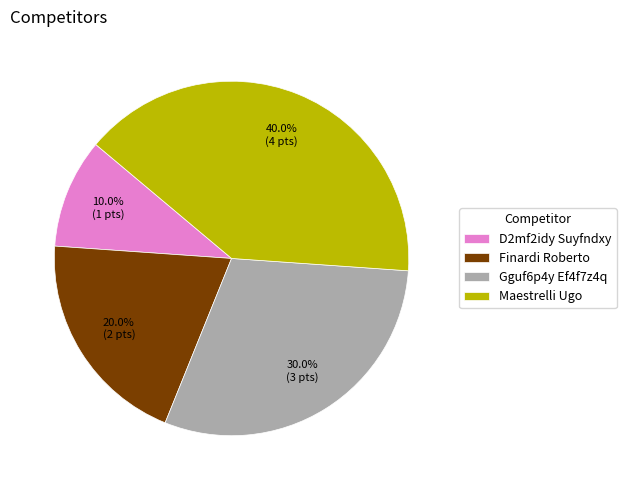

To the nearest percent, what percentage of the pie is D2mf2idy Suyfndxy?

10%